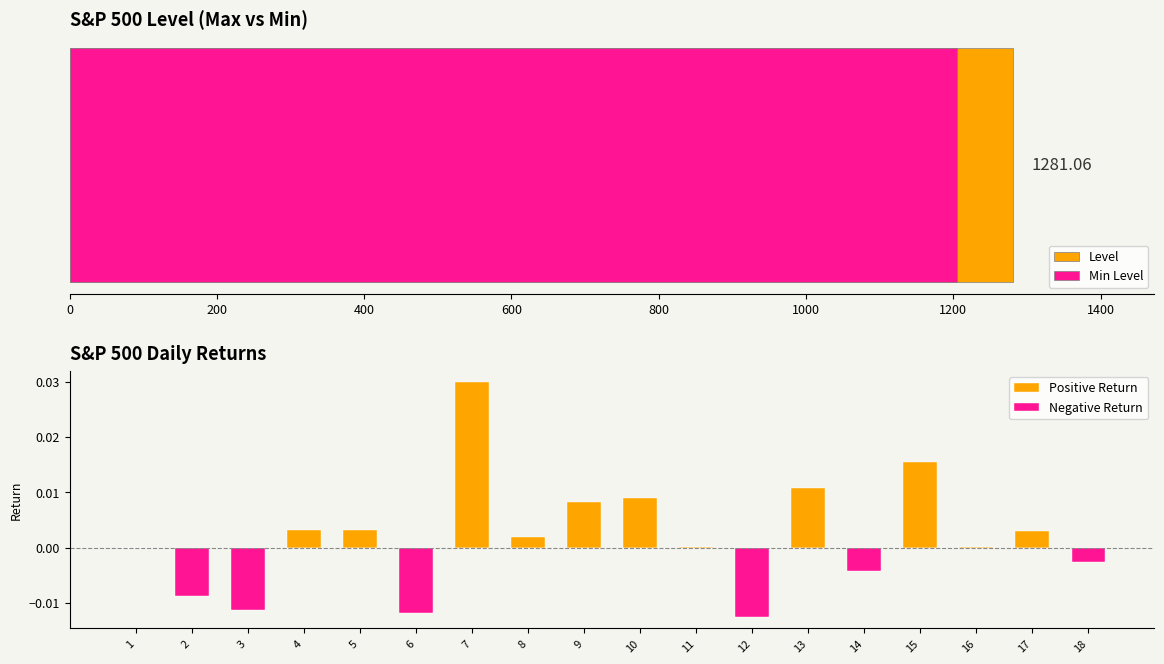

True or false: Positive Return has a value of 0.0 at 10.

False